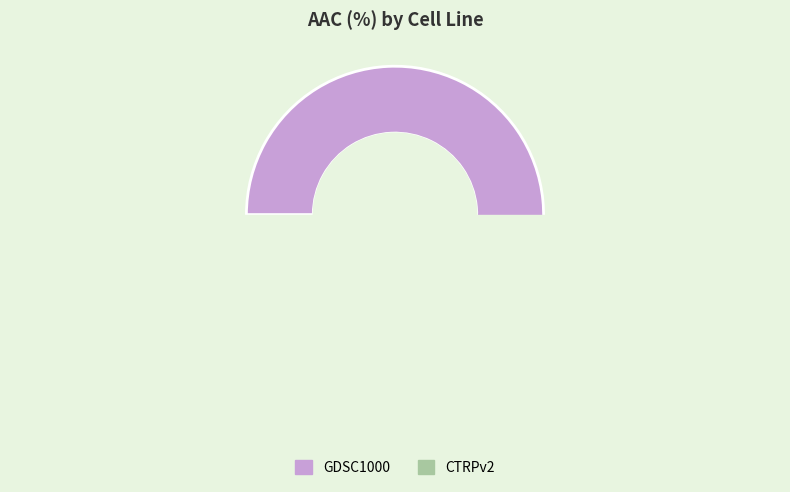

To the nearest percent, what is the combined percentage of GDSC1000 and CTRPv2?

100%